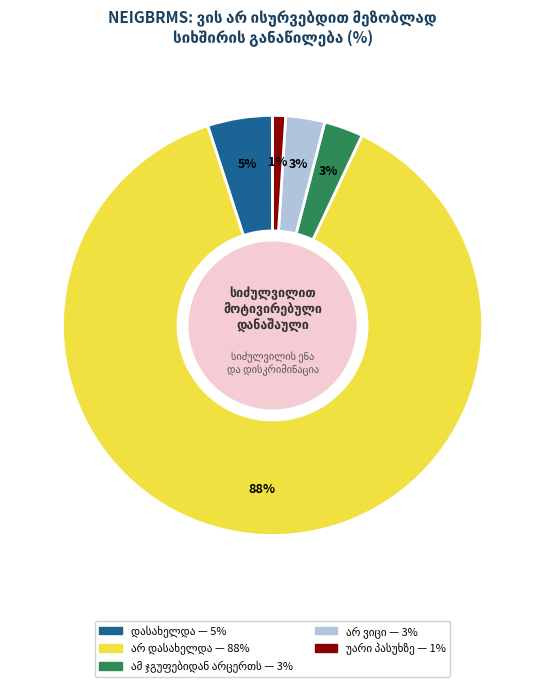

To the nearest percent, what is the difference between the largest and smallest slice percentages?

87%